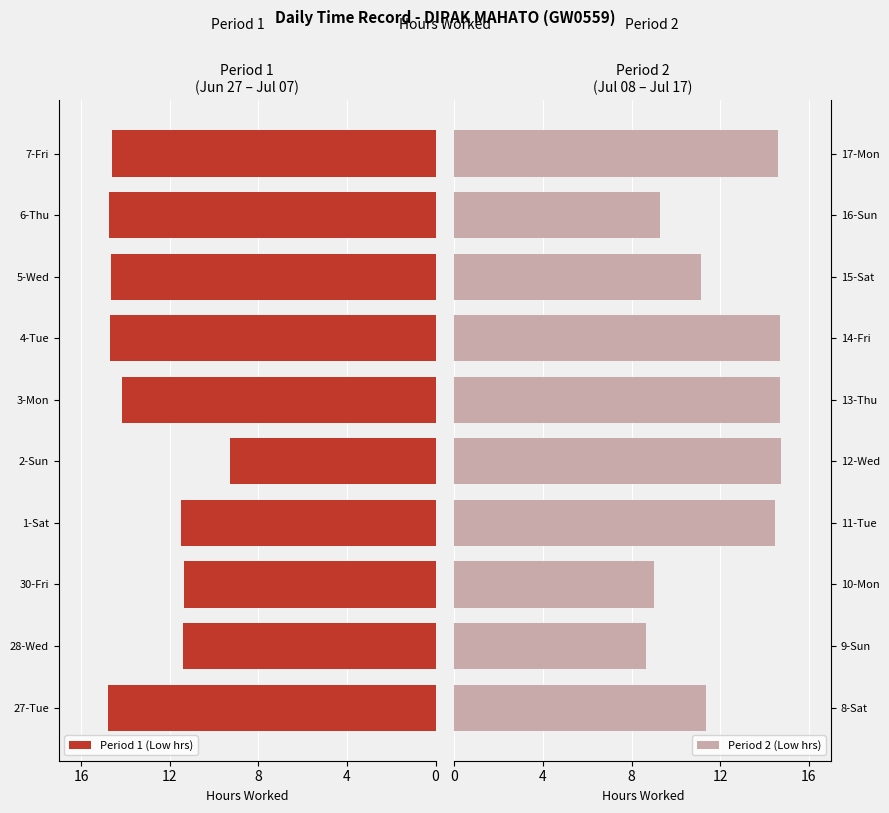

How many groups of bars are there?

10